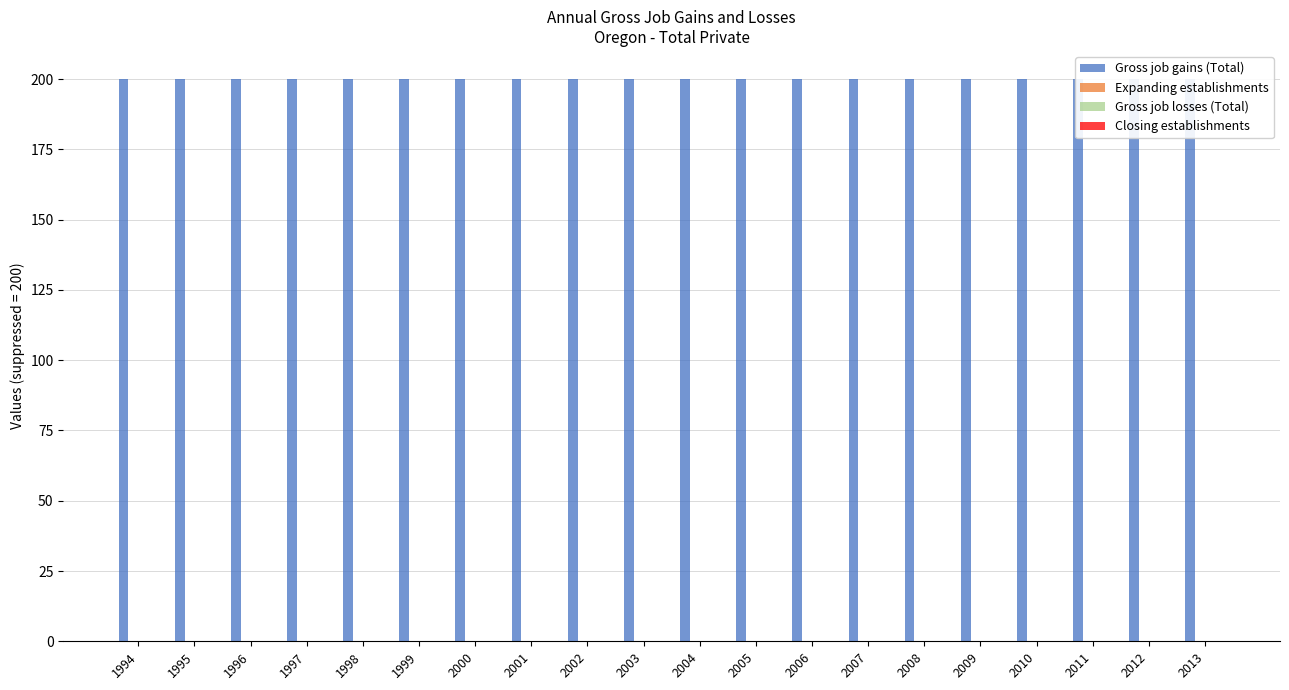

Reading left to right, transcribe all the data shown in this chart.

Gross job gains (Total): 1994=200	1995=200	1996=200	1997=200	1998=200	1999=200	2000=200	2001=200	2002=200	2003=200	2004=200	2005=200	2006=200	2007=200	2008=200	2009=200	2010=200	2011=200	2012=200	2013=200
Expanding establishments: 1994=0	1995=0	1996=0	1997=0	1998=0	1999=0	2000=0	2001=0	2002=0	2003=0	2004=0	2005=0	2006=0	2007=0	2008=0	2009=0	2010=0	2011=0	2012=0	2013=0
Gross job losses (Total): 1994=0	1995=0	1996=0	1997=0	1998=0	1999=0	2000=0	2001=0	2002=0	2003=0	2004=0	2005=0	2006=0	2007=0	2008=0	2009=0	2010=0	2011=0	2012=0	2013=0
Closing establishments: 1994=0	1995=0	1996=0	1997=0	1998=0	1999=0	2000=0	2001=0	2002=0	2003=0	2004=0	2005=0	2006=0	2007=0	2008=0	2009=0	2010=0	2011=0	2012=0	2013=0